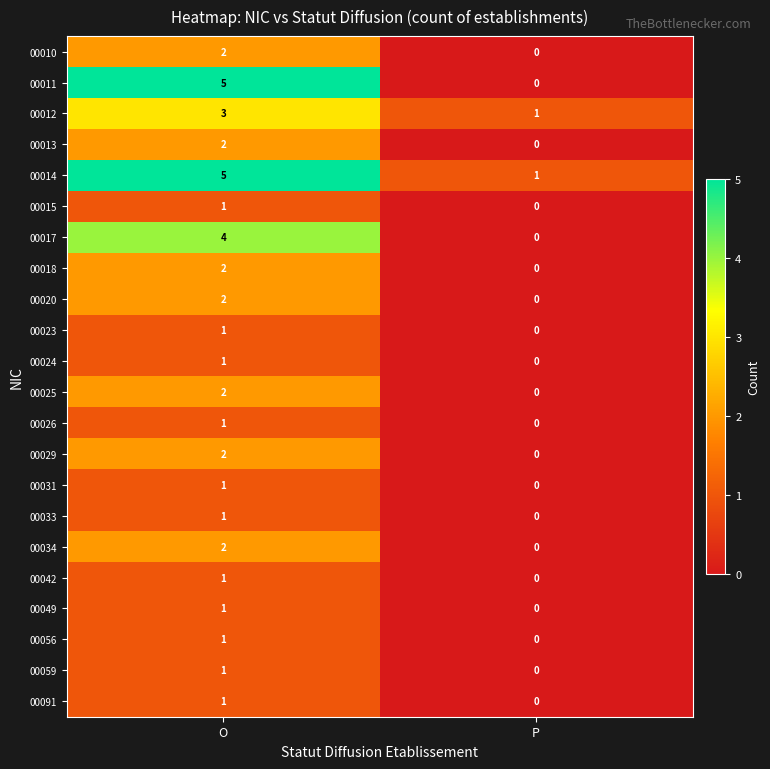

At which category does the chart reach its minimum across all series?

P